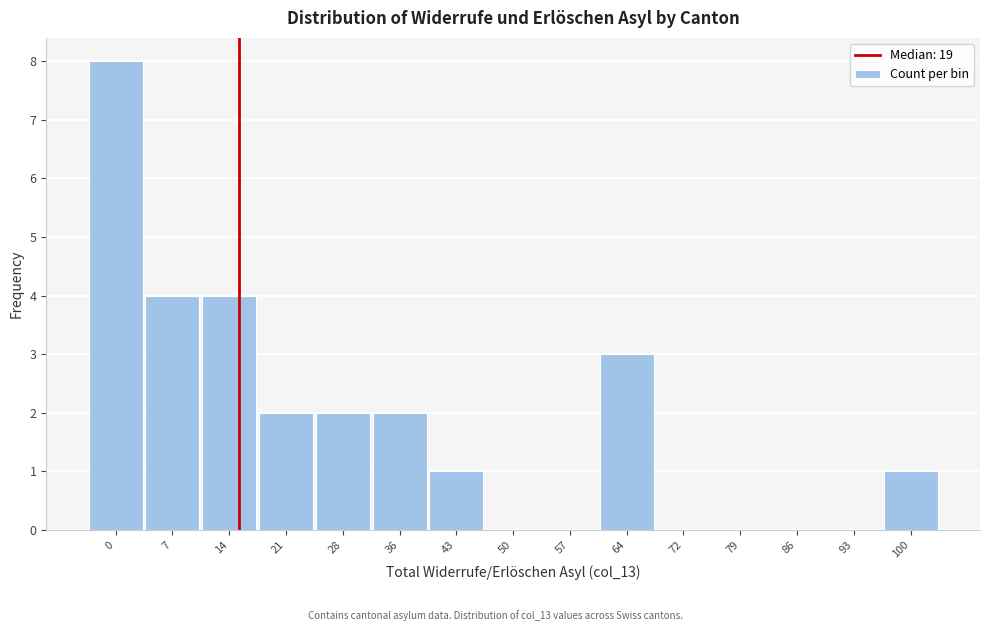

Reading right to left, what are all the values shown in this chart?

100=1	93=0	86=0	79=0	72=0	64=3	57=0	50=0	43=1	36=2	28=2	21=2	14=4	7=4	0=8